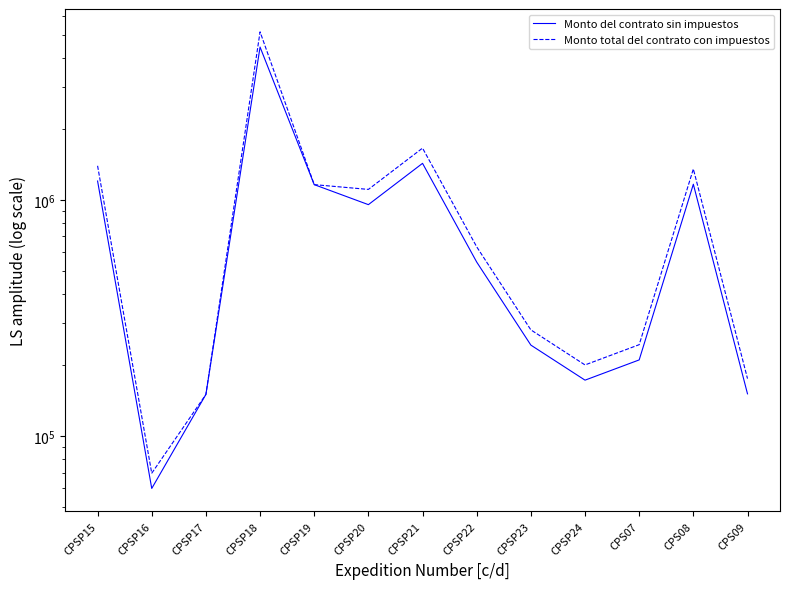

What is the smallest value displayed?

60000.0